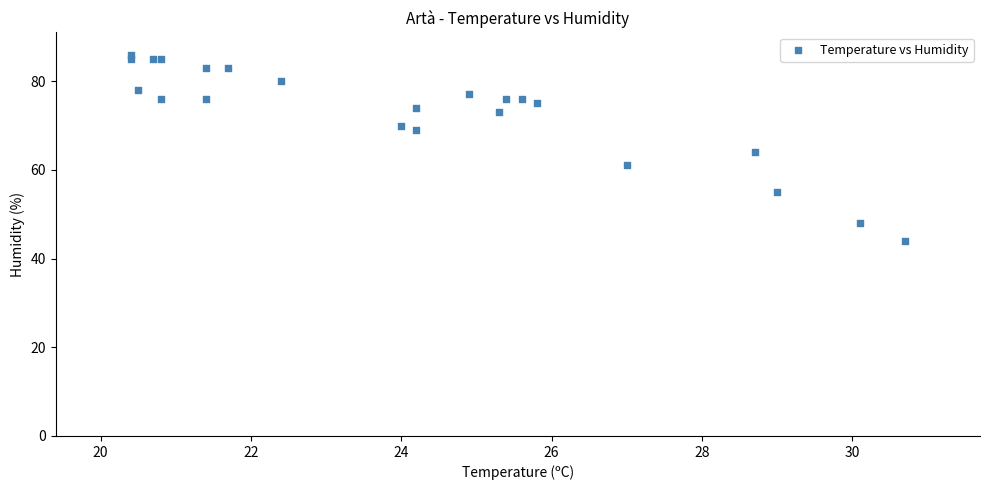

What Y value in the scatter plot is closest to 65?

64